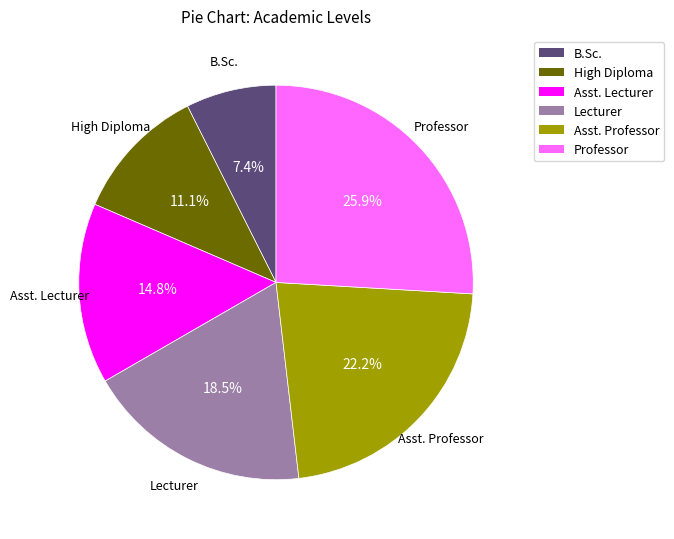

Which has a higher value, Lecturer or B.Sc.?

Lecturer